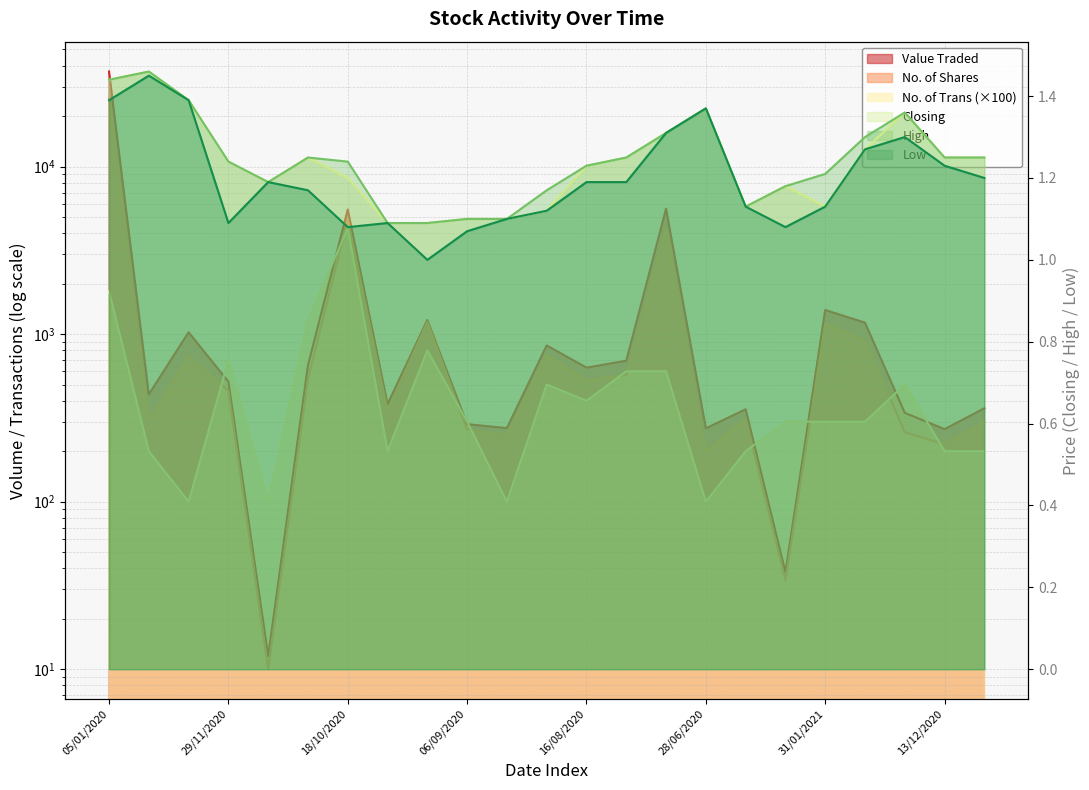

The value of High at 13/12/2020 is 1.6. True or false?

False